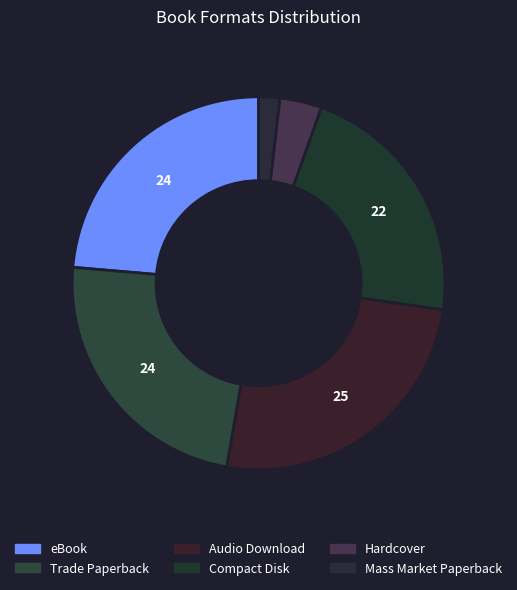

The Compact Disk slice represents 29% of the pie. True or false?

False